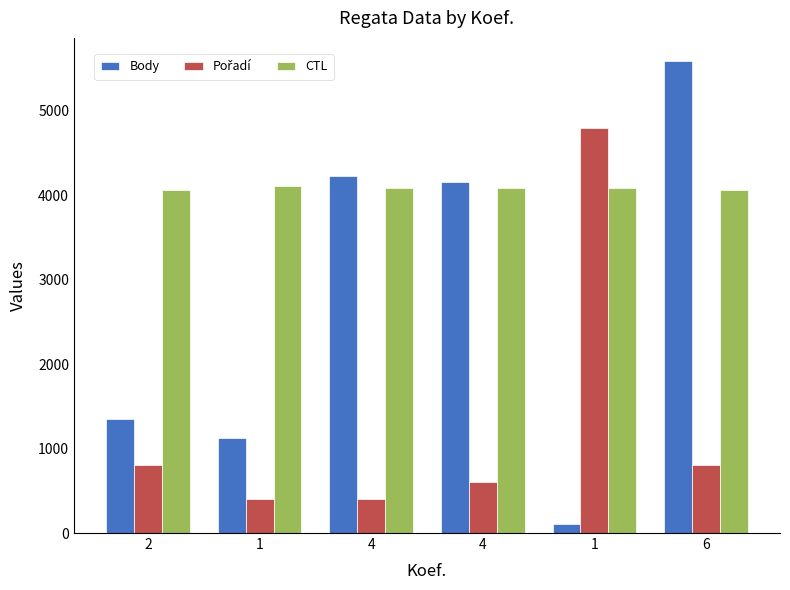

What is the maximum value shown in the chart?

5582.0